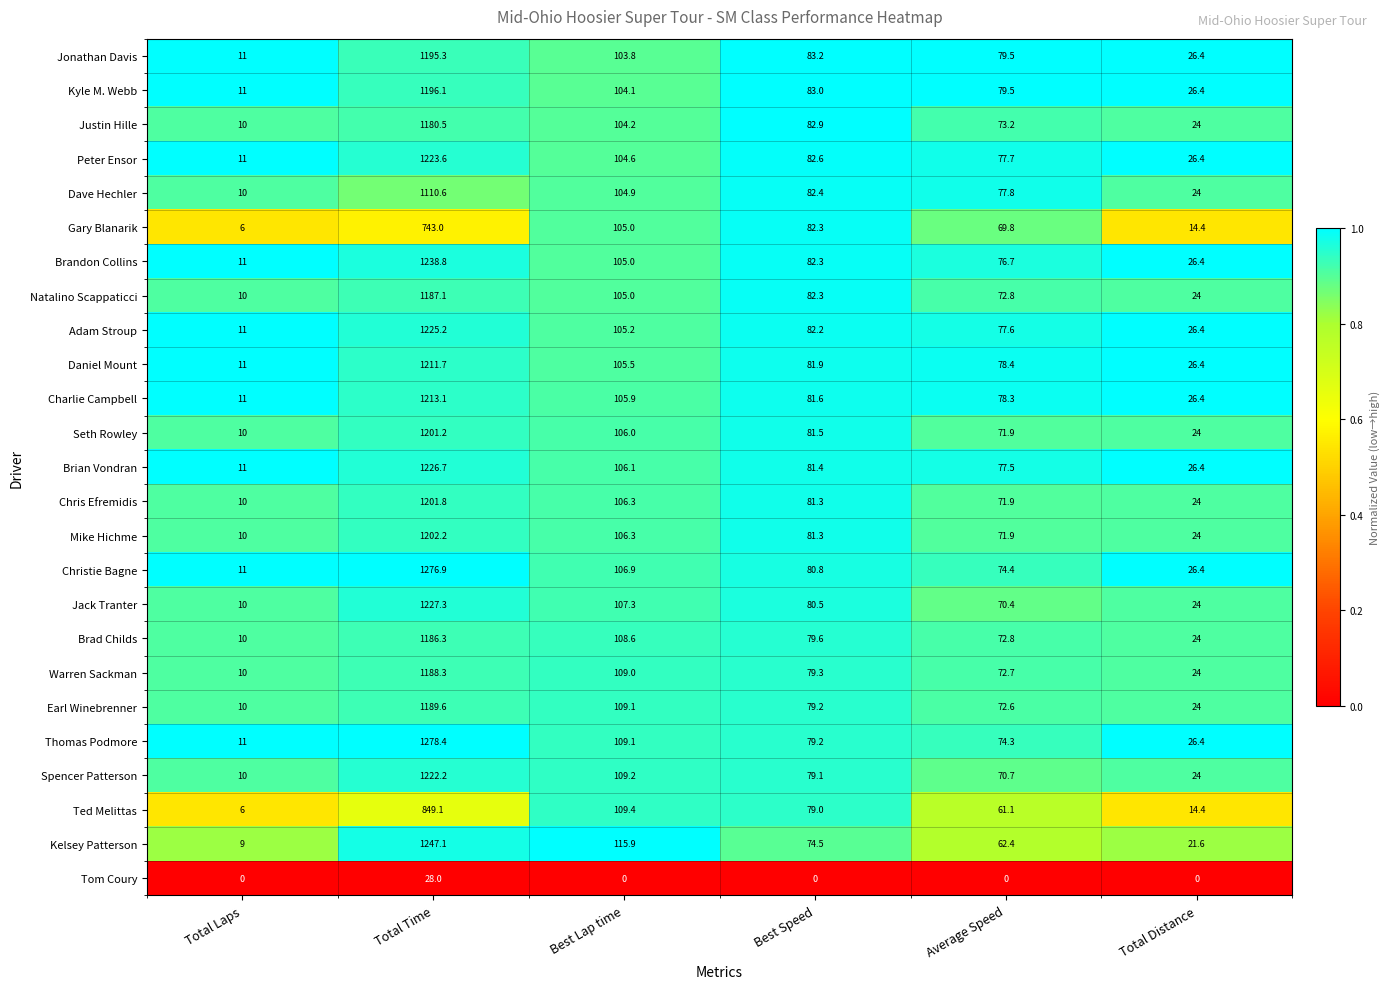

Where is Thomas Podmore nearest to the value 644?

Best Lap time